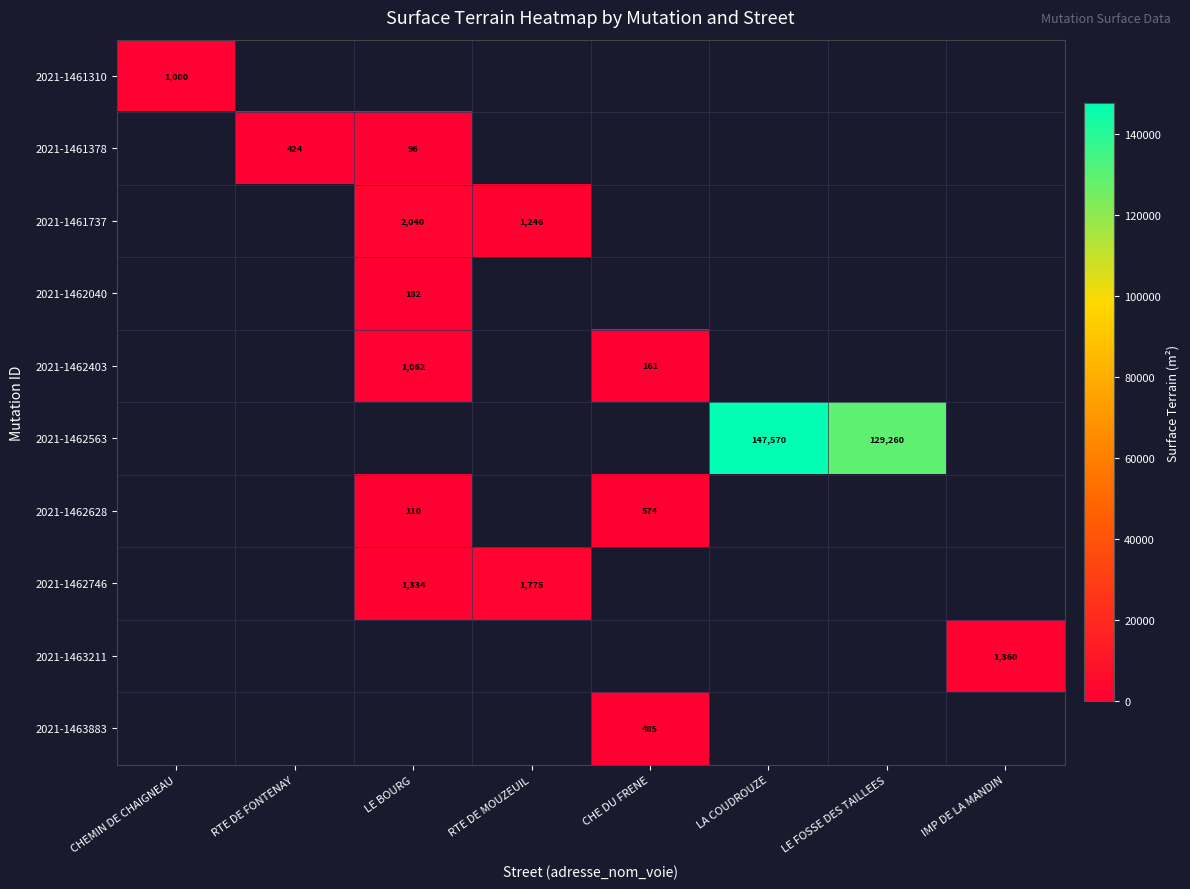

True or false: 2021-1463211 has a value of 1360 at IMP DE LA MANDIN.

True